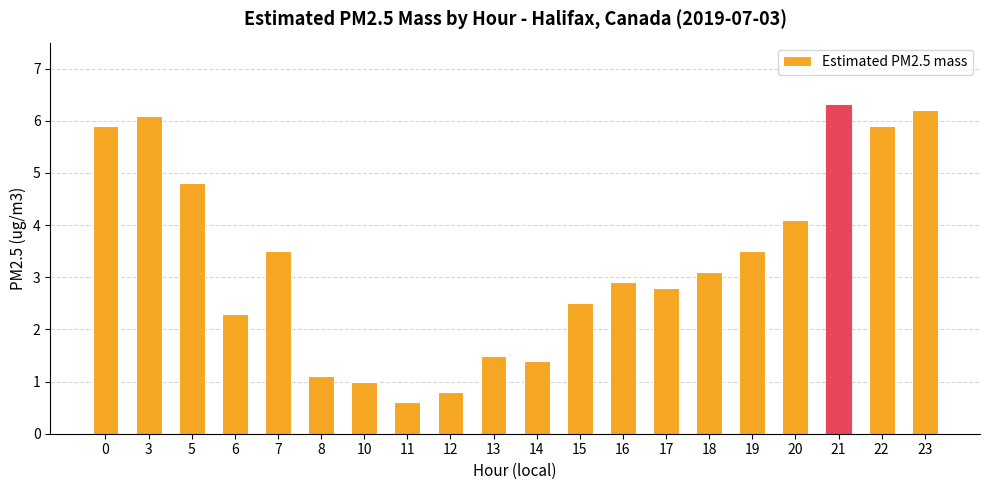

At which category does the chart reach its peak across all series?

21